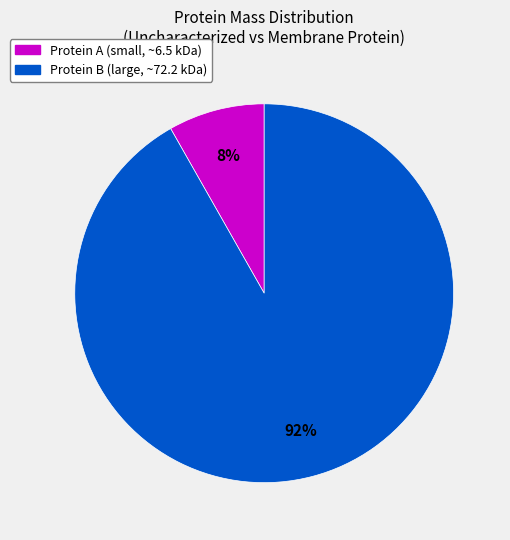

To the nearest percent, what is the difference between the largest and smallest slice percentages?

84%